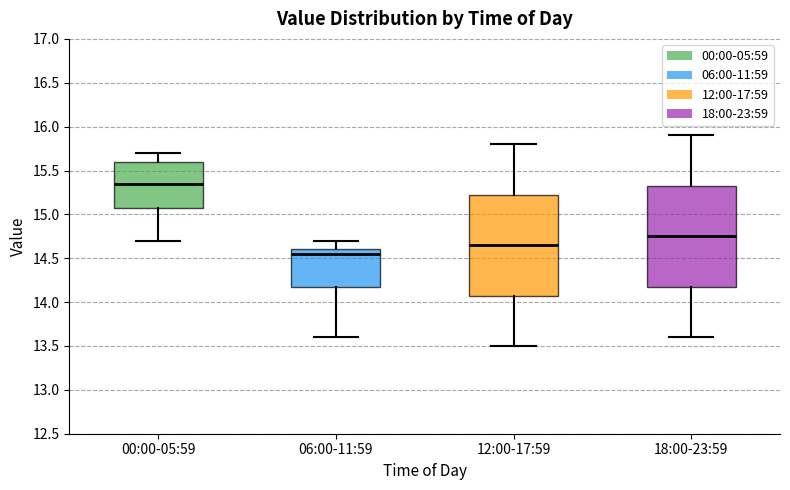

Which box has the lowest median line?

06:00-11:59